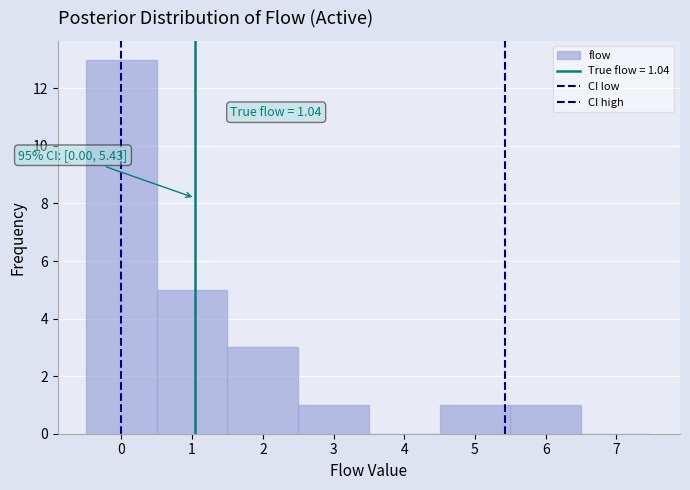

Which range on the x-axis has the tallest bar?

-0.5 to 0.5